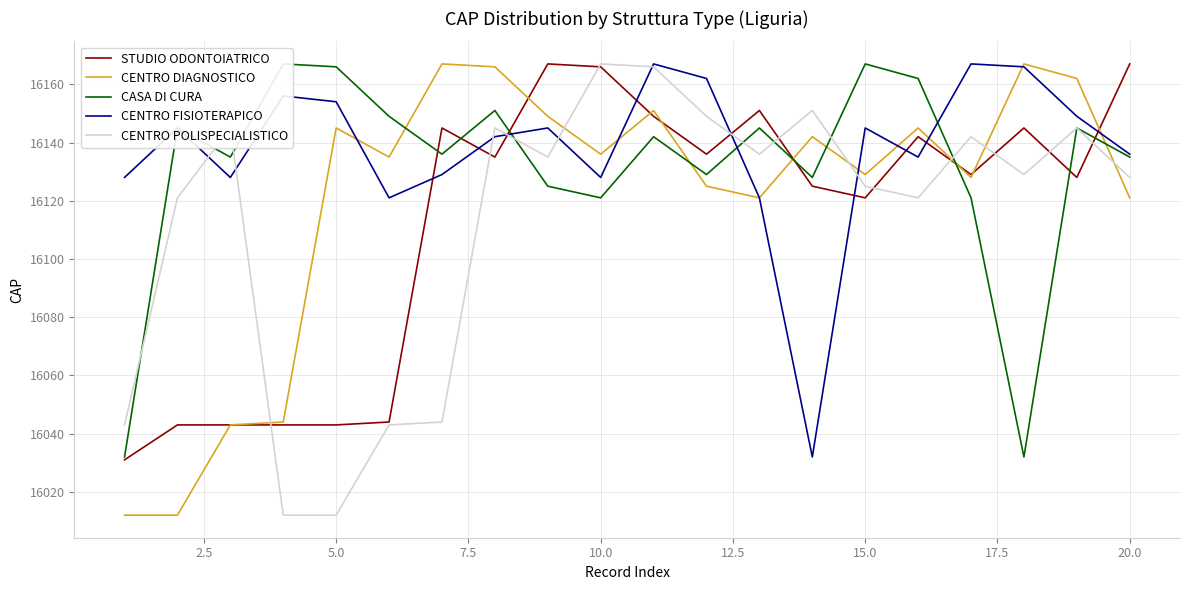

How many intersections are there between CENTRO FISIOTERAPICO and STUDIO ODONTOIATRICO?

9